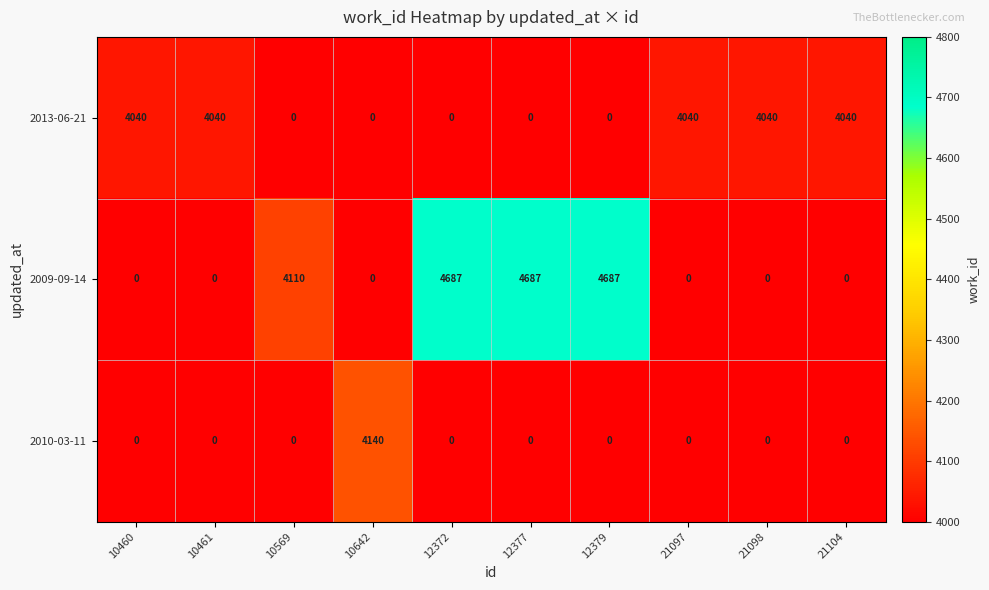

Reading left to right, transcribe all the data shown in this chart.

2013-06-21: 4040	4040	0	0	0	0	0	4040	4040	4040
2009-09-14: 0	0	4110	0	4687	4687	4687	0	0	0
2010-03-11: 0	0	0	4140	0	0	0	0	0	0